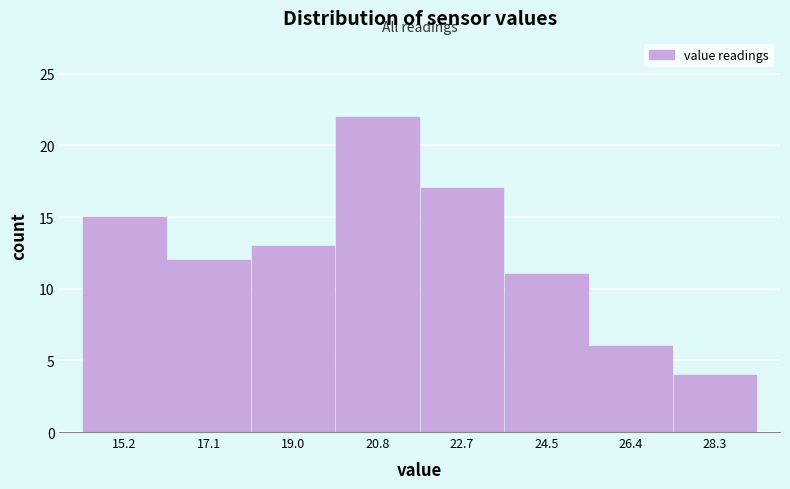

Reading left to right, list every bar in this chart as the range it spans on the x-axis followed by its height. Neither the bar edges nor the heights are printed on the chart, so give them approximately, as read against the axes.

14.32 to 16.18: 15
16.18 to 18.04: 12
18.04 to 19.90: 13
19.90 to 21.76: 22
21.76 to 23.62: 17
23.62 to 25.48: 11
25.48 to 27.34: 6
27.34 to 29.20: 4